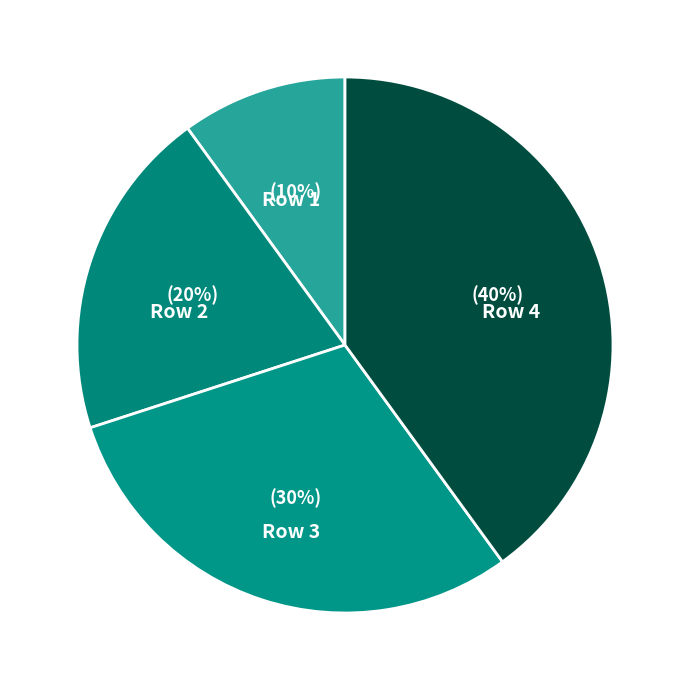

Count the number of slices in the pie.

4